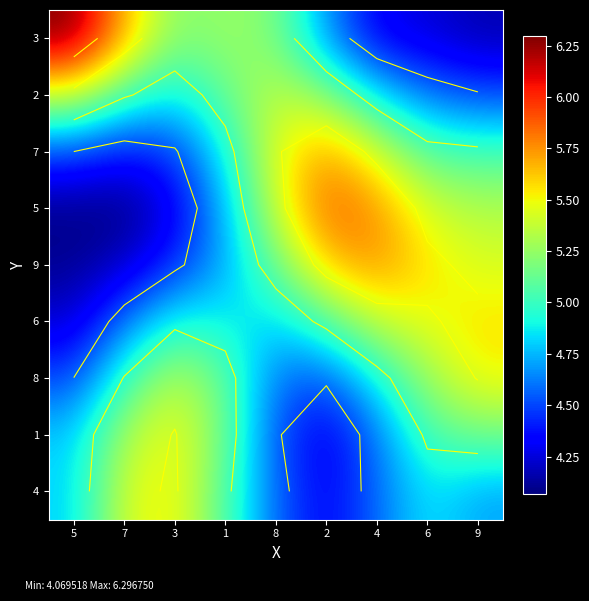

What is the minimum value shown in the chart?

4.1